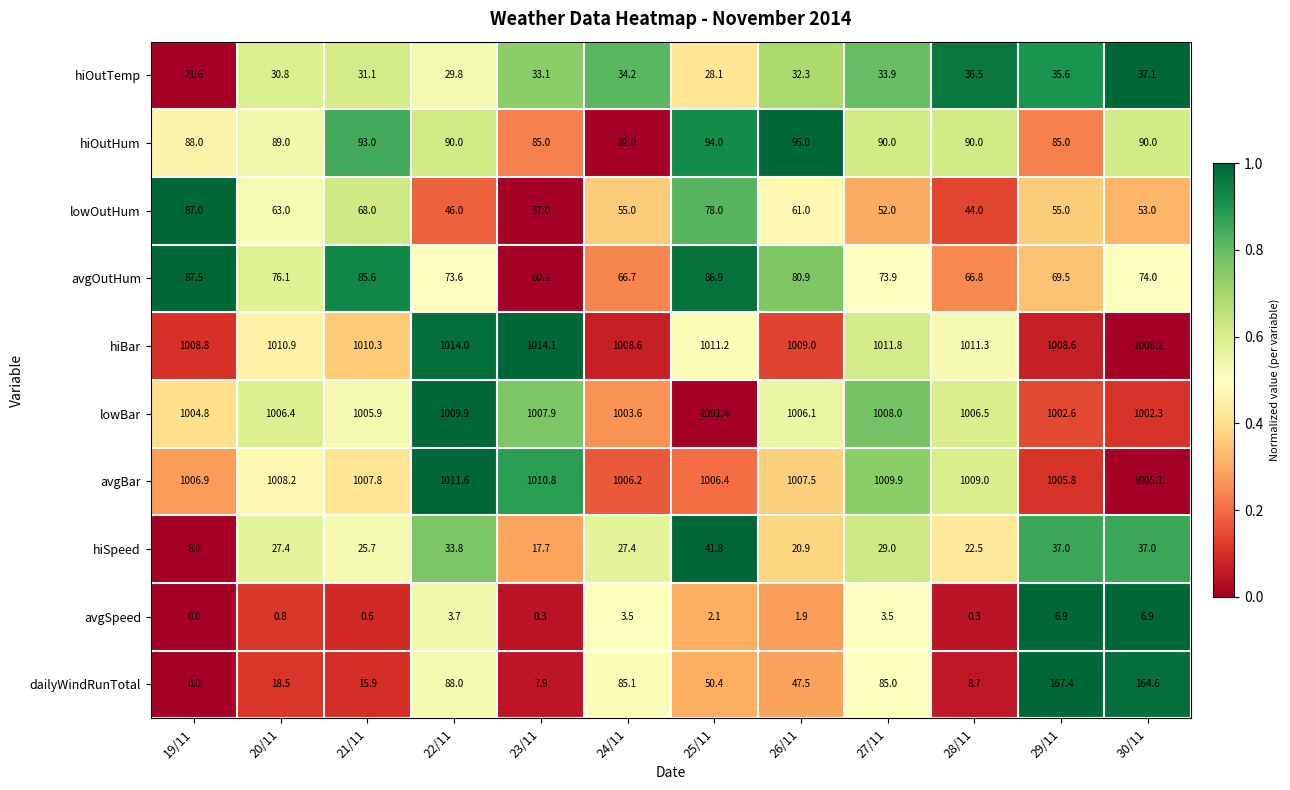

Which series has the largest range (max minus min)?

dailyWindRunTotal